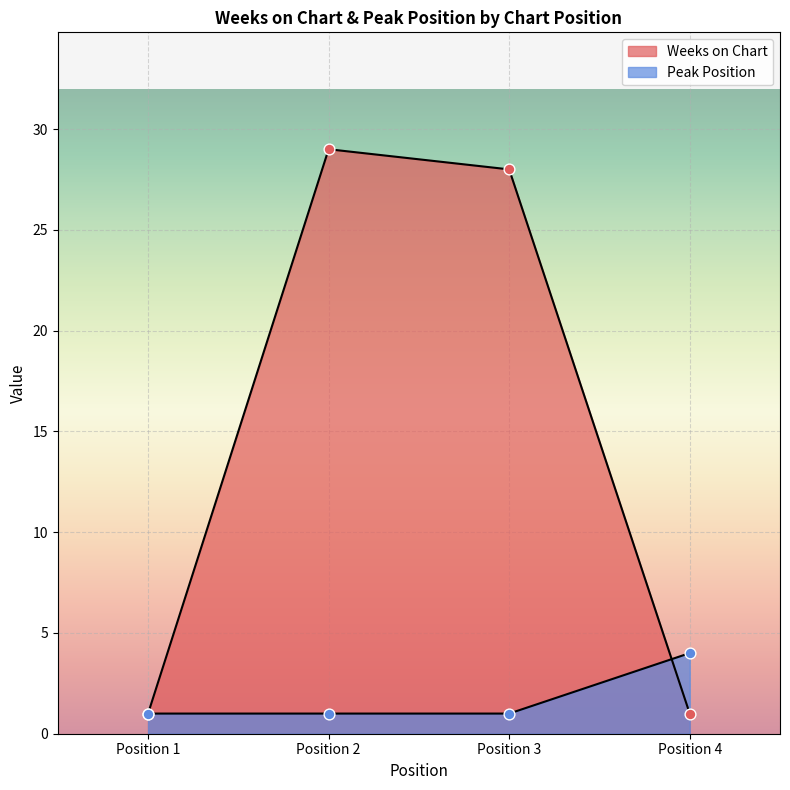

Which series has the largest total across all categories?

Weeks on Chart